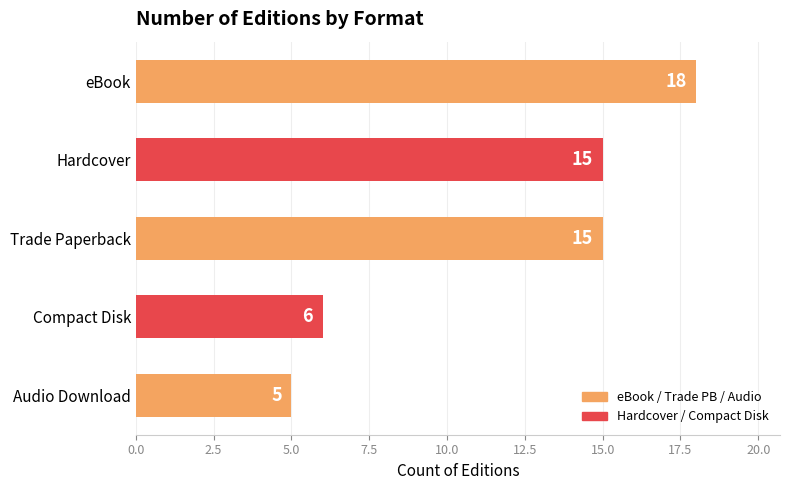

What is the value of the 3rd bar from the top?

15